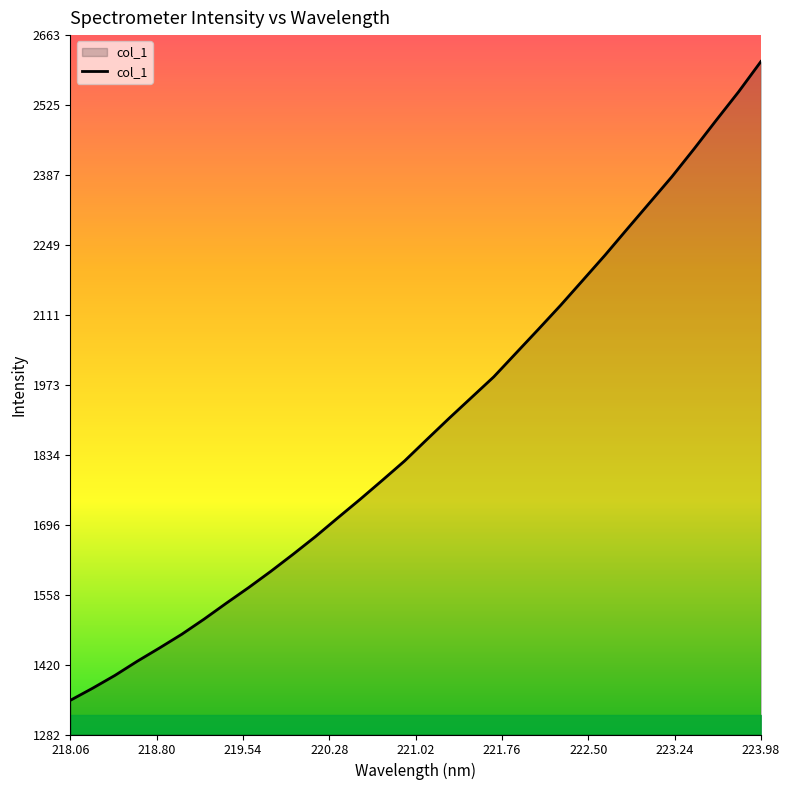

What is the minimum value shown in the chart?

1349.2